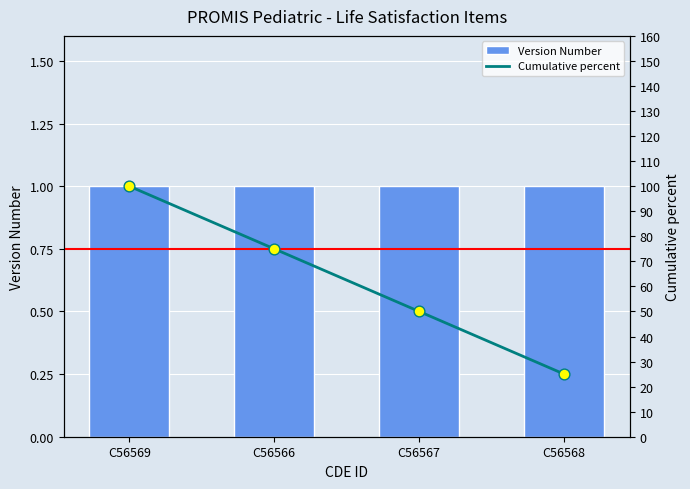

What are all the series names shown in the legend?

Version Number, Cumulative percent